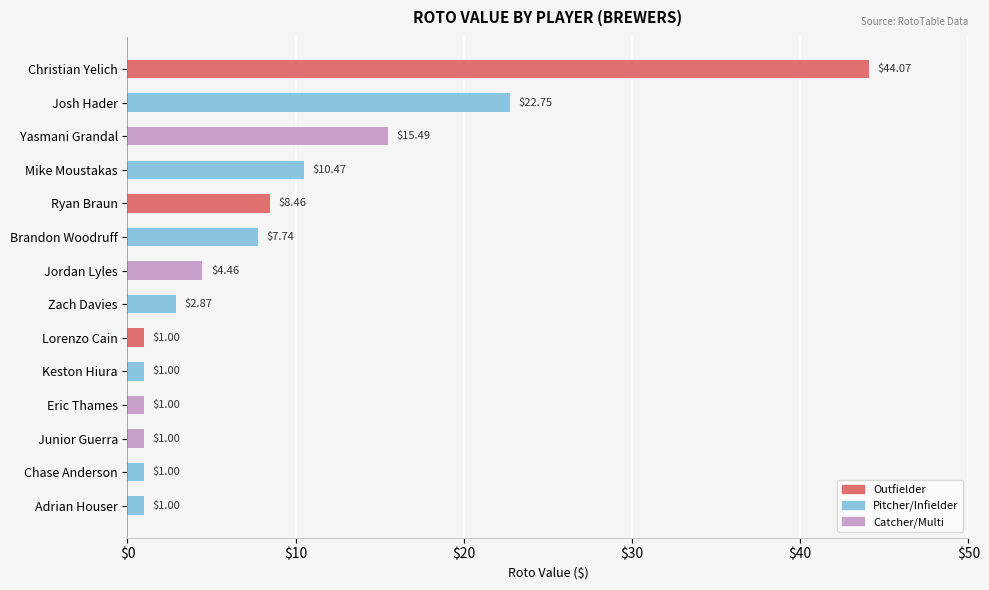

Which has a higher value, Junior Guerra or Jordan Lyles?

Jordan Lyles